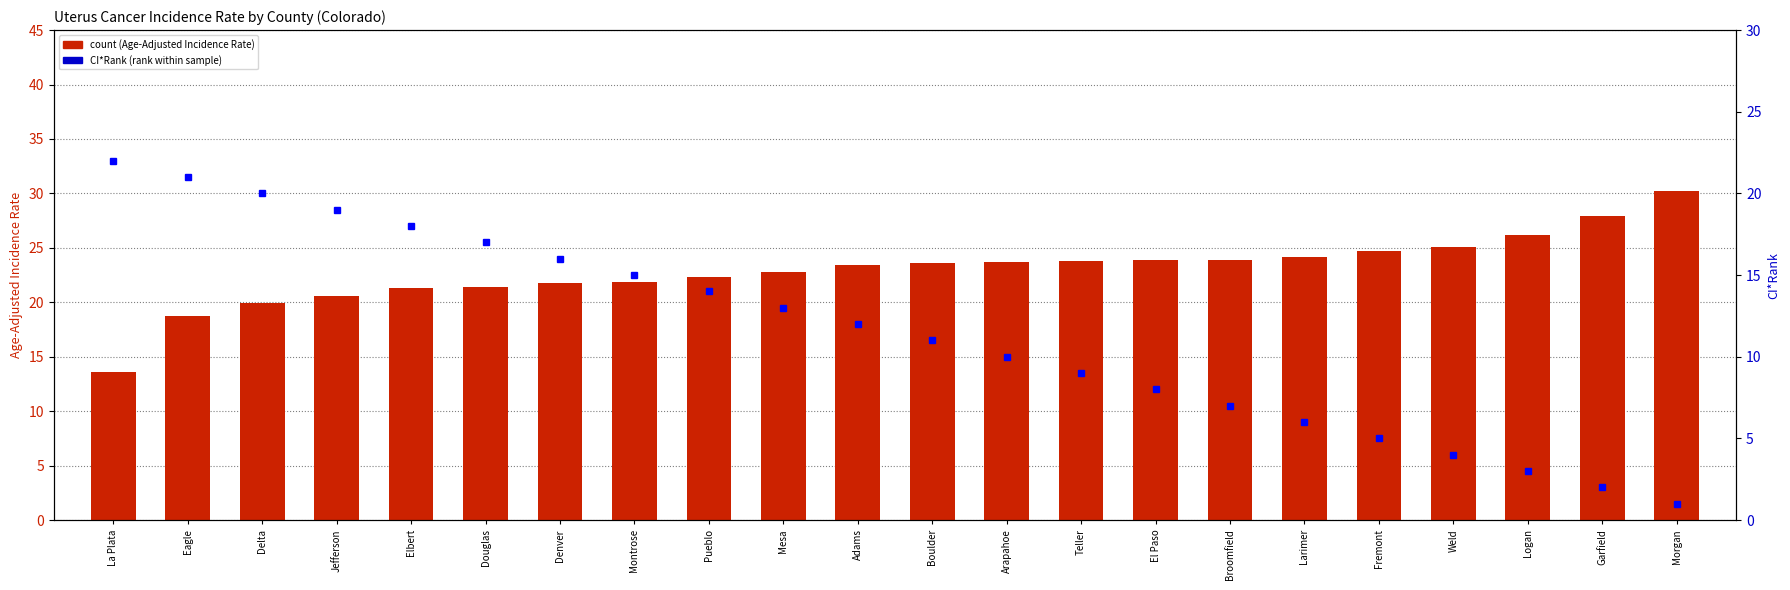

What is the label of the 5th bar from the left?

Elbert